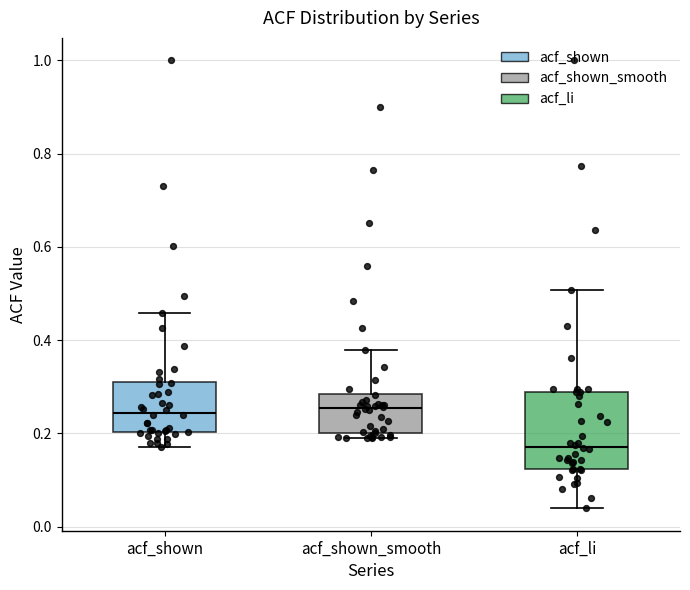

Reading left to right, read every box against the y-axis: the position of its median line, the range the box covers, and the ends of its whiskers. The values are not printed on the chart, so give them approximately, as read against the axis.

acf_shown: median 0.24, box 0.20 to 0.32, whiskers 0.18 to 0.46
acf_shown_smooth: median 0.26, box 0.20 to 0.28, whiskers 0.18 to 0.38
acf_li: median 0.18, box 0.12 to 0.28, whiskers 0.04 to 0.50